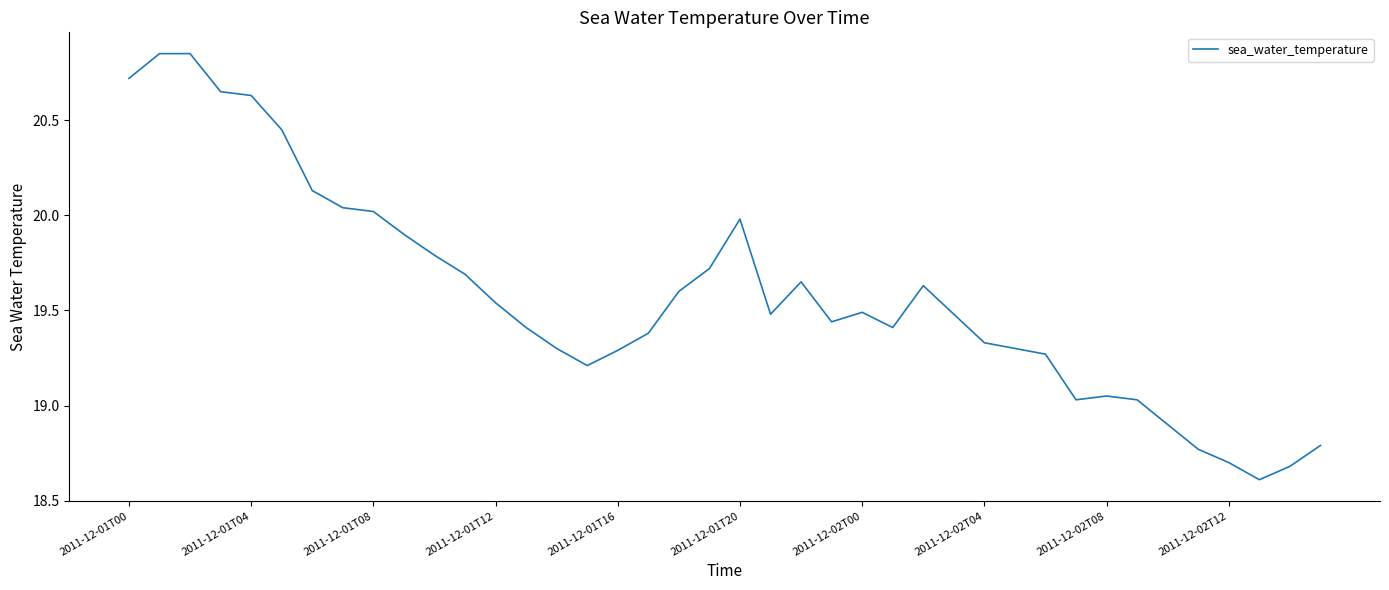

How many lines are shown in the chart?

1